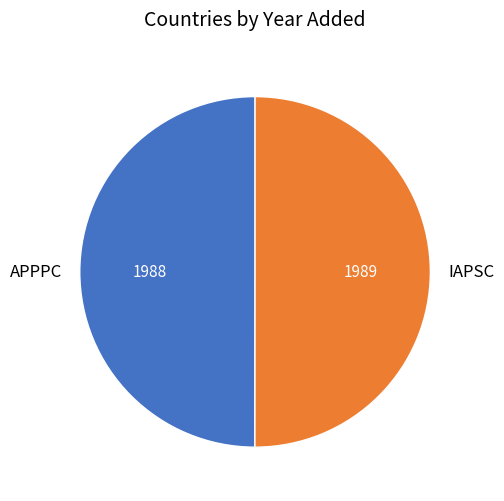

Do IAPSC and APPPC together represent more than half of the pie?

Yes